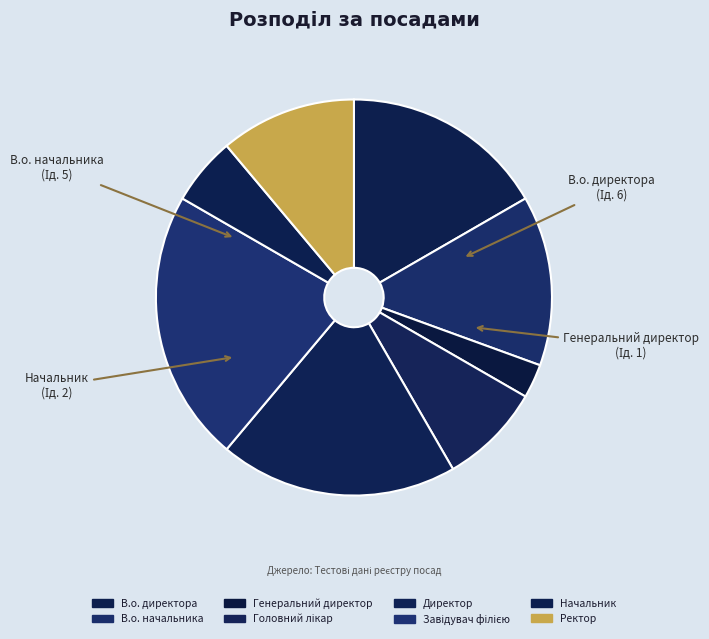

Rank the categories by value from highest to lowest.

Завідувач філією, Директор, В.о. директора, В.о. начальника, Ректор, Головний лікар, Начальник, Генеральний директор